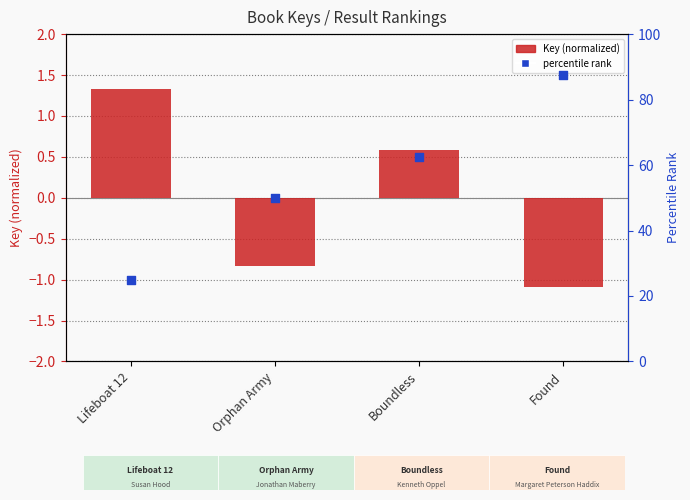

Is the value of Key (normalized) at Found greater than the value of percentile rank at Found?

No